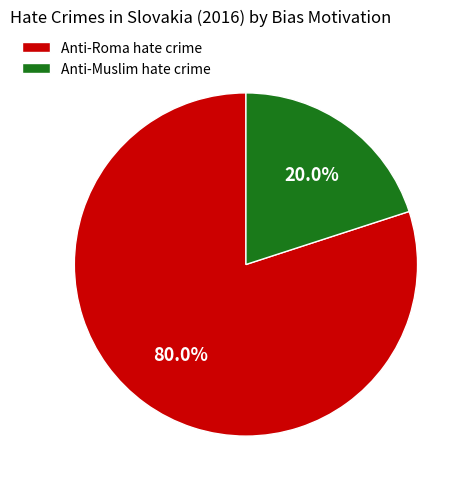

Between Anti-Muslim hate crime and Anti-Roma hate crime, which is larger?

Anti-Roma hate crime